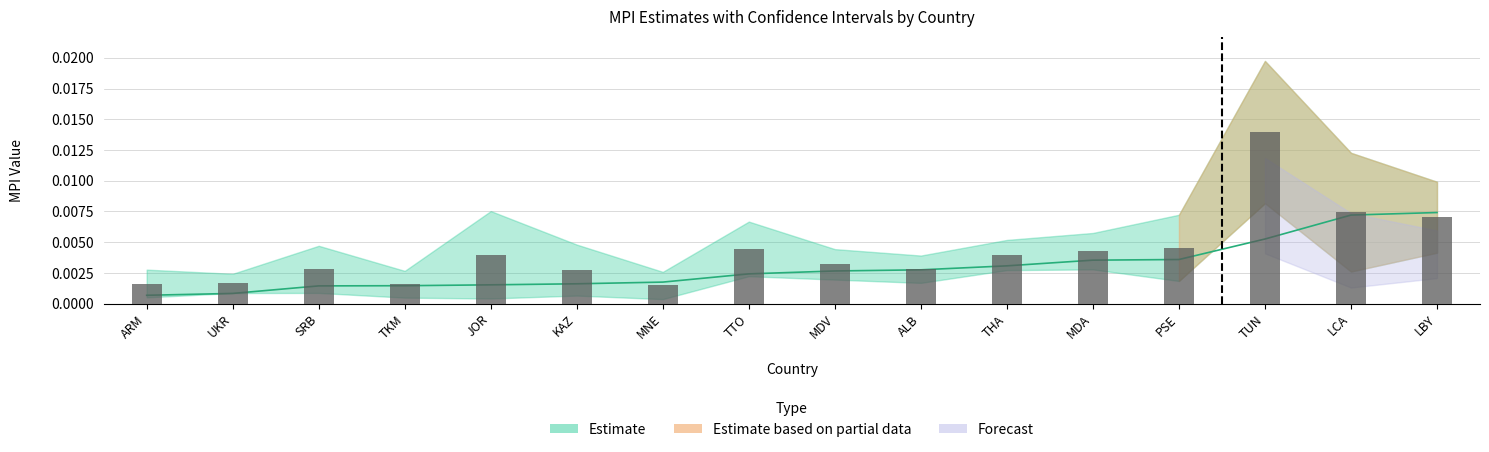

What is the sum of all values?

0.1